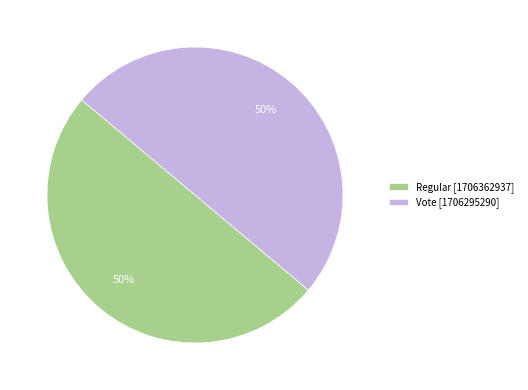

Approximately how many times larger is the value at Regular compared to Vote?

1.0